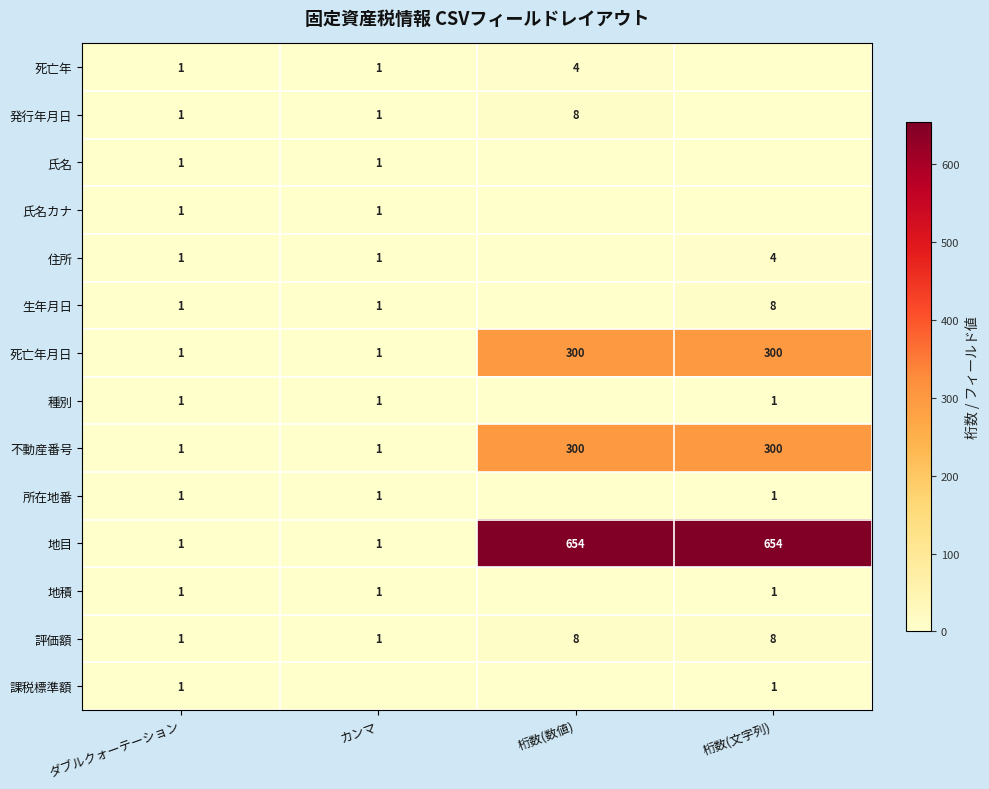

What is the total value across all series at ダブルクォーテーション?

14